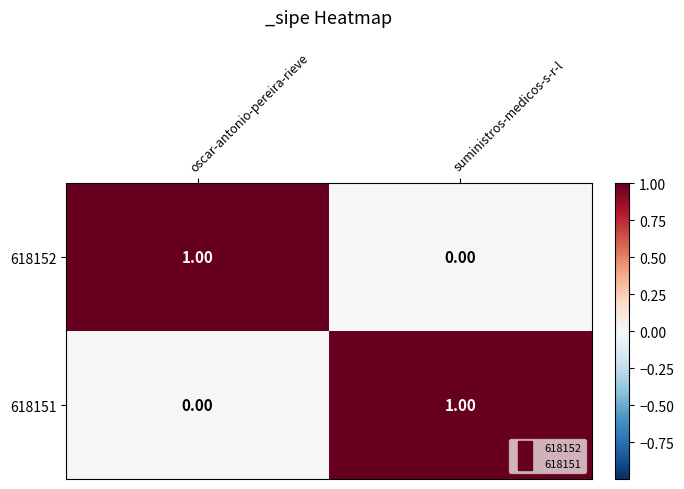

Where is 618151 nearest to the value 0?

oscar-antonio-pereira-rieve